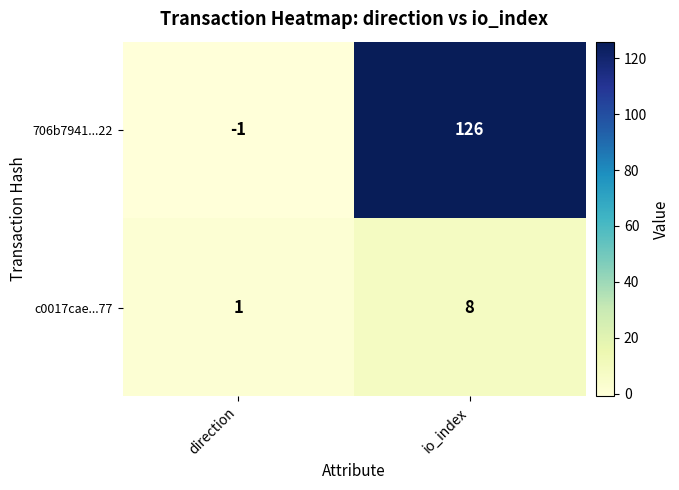

Which label corresponds to the largest value in the chart?

io_index